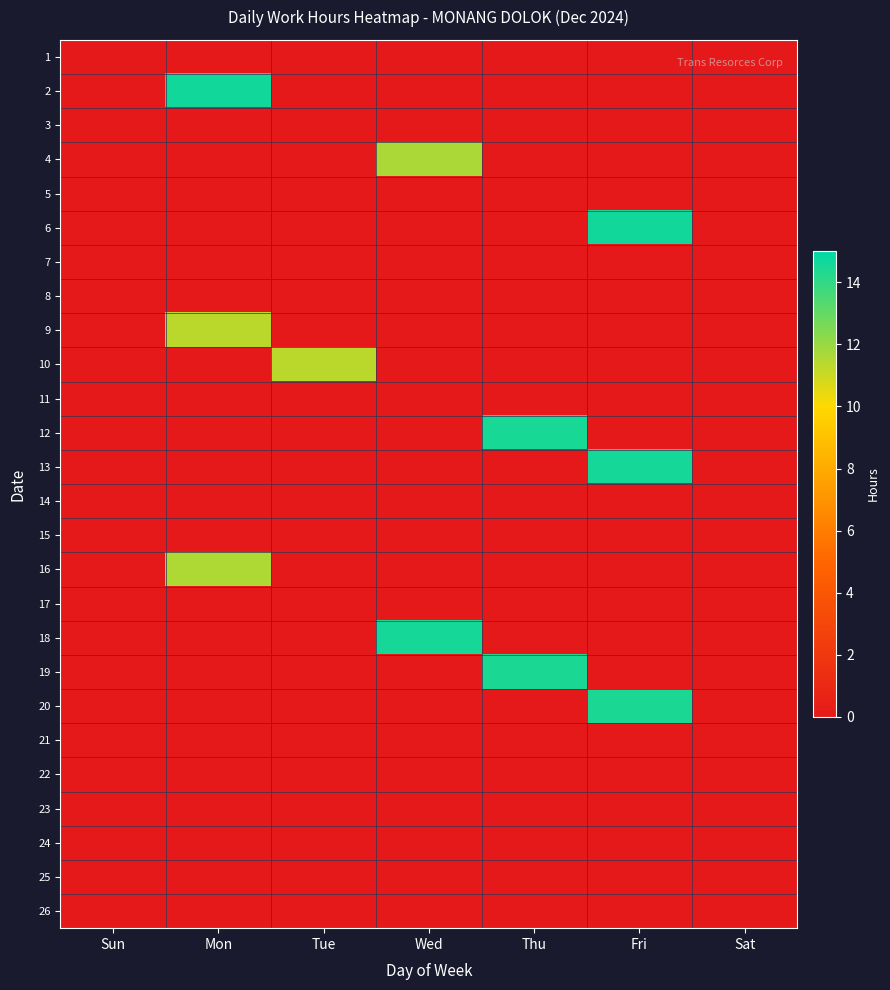

Reading left to right, list all the values displayed in this chart.

1: Sun=0.0	Mon=0.0	Tue=0.0	Wed=0.0	Thu=0.0	Fri=0.0	Sat=0.0
2: Sun=0.0	Mon=14.6	Tue=0.0	Wed=0.0	Thu=0.0	Fri=0.0	Sat=0.0
3: Sun=0.0	Mon=0.0	Tue=0.0	Wed=0.0	Thu=0.0	Fri=0.0	Sat=0.0
4: Sun=0.0	Mon=0.0	Tue=0.0	Wed=11.6	Thu=0.0	Fri=0.0	Sat=0.0
5: Sun=0.0	Mon=0.0	Tue=0.0	Wed=0.0	Thu=0.0	Fri=0.0	Sat=0.0
6: Sun=0.0	Mon=0.0	Tue=0.0	Wed=0.0	Thu=0.0	Fri=14.6	Sat=0.0
7: Sun=0.0	Mon=0.0	Tue=0.0	Wed=0.0	Thu=0.0	Fri=0.0	Sat=0.0
8: Sun=0.0	Mon=0.0	Tue=0.0	Wed=0.0	Thu=0.0	Fri=0.0	Sat=0.0
9: Sun=0.0	Mon=11.4	Tue=0.0	Wed=0.0	Thu=0.0	Fri=0.0	Sat=0.0
10: Sun=0.0	Mon=0.0	Tue=11.3	Wed=0.0	Thu=0.0	Fri=0.0	Sat=0.0
11: Sun=0.0	Mon=0.0	Tue=0.0	Wed=0.0	Thu=0.0	Fri=0.0	Sat=0.0
12: Sun=0.0	Mon=0.0	Tue=0.0	Wed=0.0	Thu=14.5	Fri=0.0	Sat=0.0
13: Sun=0.0	Mon=0.0	Tue=0.0	Wed=0.0	Thu=0.0	Fri=14.6	Sat=0.0
14: Sun=0.0	Mon=0.0	Tue=0.0	Wed=0.0	Thu=0.0	Fri=0.0	Sat=0.0
15: Sun=0.0	Mon=0.0	Tue=0.0	Wed=0.0	Thu=0.0	Fri=0.0	Sat=0.0
16: Sun=0.0	Mon=11.6	Tue=0.0	Wed=0.0	Thu=0.0	Fri=0.0	Sat=0.0
17: Sun=0.0	Mon=0.0	Tue=0.0	Wed=0.0	Thu=0.0	Fri=0.0	Sat=0.0
18: Sun=0.0	Mon=0.0	Tue=0.0	Wed=14.6	Thu=0.0	Fri=0.0	Sat=0.0
19: Sun=0.0	Mon=0.0	Tue=0.0	Wed=0.0	Thu=14.5	Fri=0.0	Sat=0.0
20: Sun=0.0	Mon=0.0	Tue=0.0	Wed=0.0	Thu=0.0	Fri=14.4	Sat=0.0
21: Sun=0.0	Mon=0.0	Tue=0.0	Wed=0.0	Thu=0.0	Fri=0.0	Sat=0.0
22: Sun=0.0	Mon=0.0	Tue=0.0	Wed=0.0	Thu=0.0	Fri=0.0	Sat=0.0
23: Sun=0.0	Mon=0.0	Tue=0.0	Wed=0.0	Thu=0.0	Fri=0.0	Sat=0.0
24: Sun=0.0	Mon=0.0	Tue=0.0	Wed=0.0	Thu=0.0	Fri=0.0	Sat=0.0
25: Sun=0.0	Mon=0.0	Tue=0.0	Wed=0.0	Thu=0.0	Fri=0.0	Sat=0.0
26: Sun=0.0	Mon=0.0	Tue=0.0	Wed=0.0	Thu=0.0	Fri=0.0	Sat=0.0